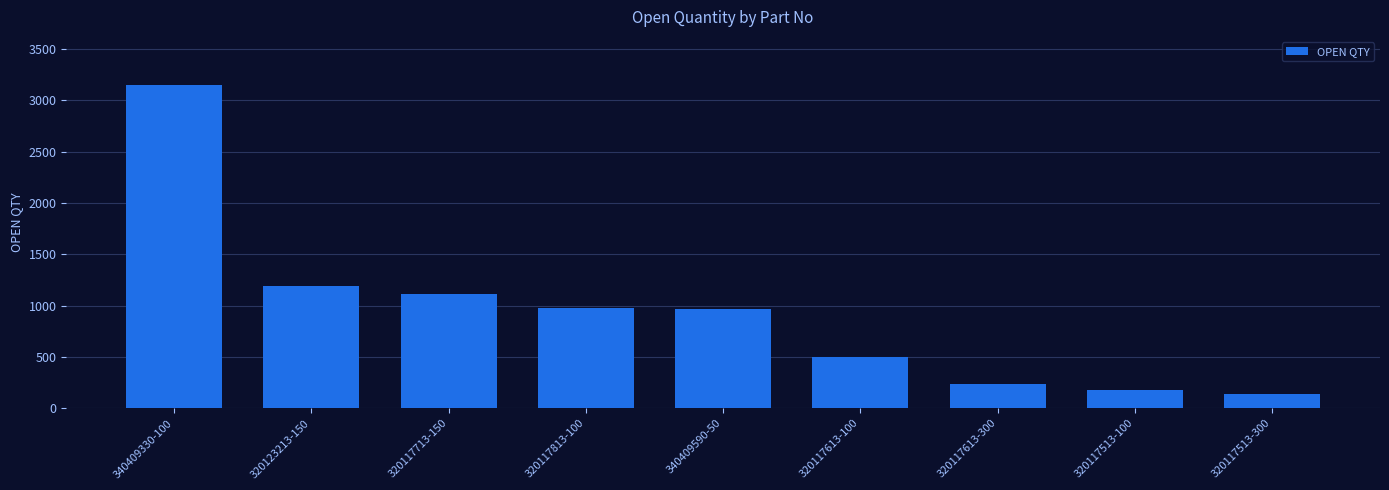

The chart shows a value of 142 at 320117513-300. True or false?

True